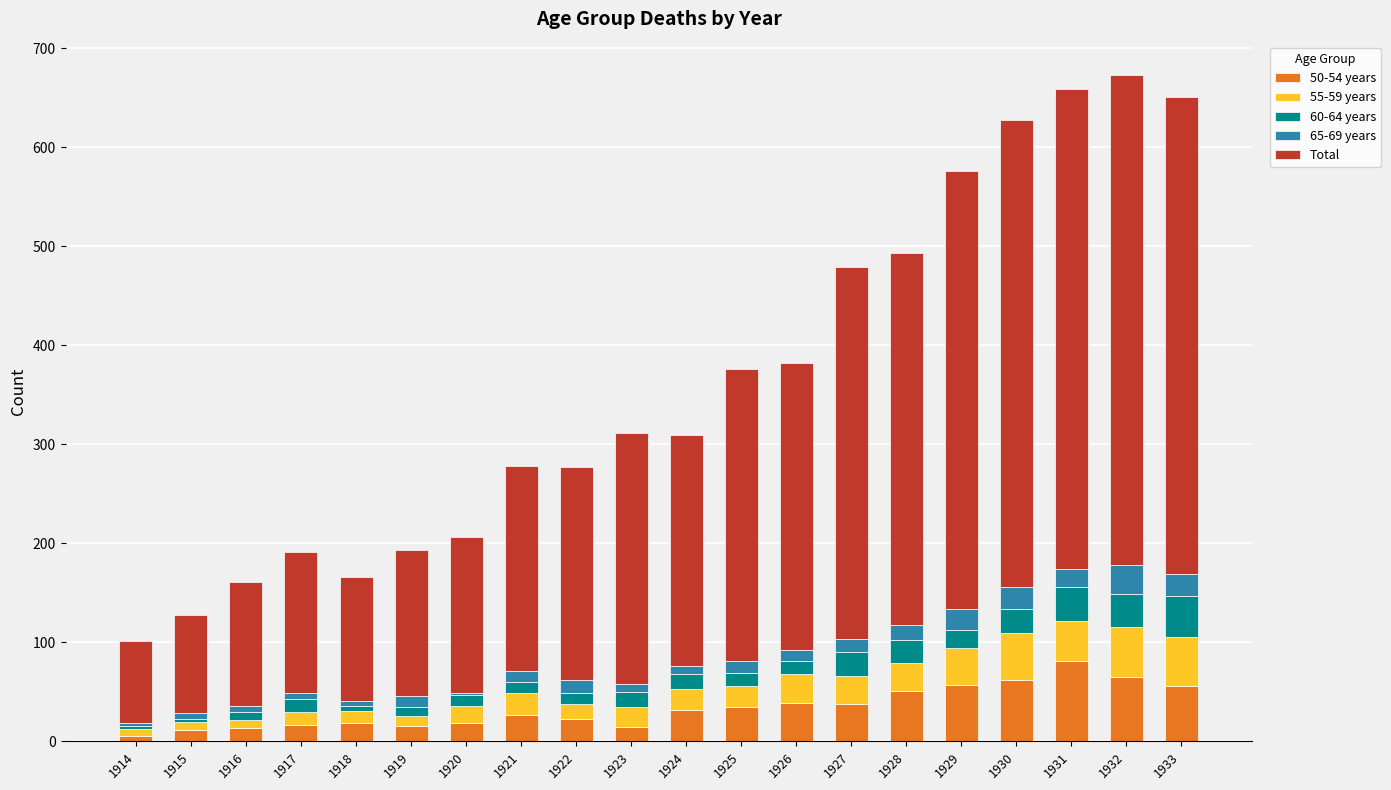

Rank the categories by 65-69 years value from highest to lowest.

1932, 1929, 1930, 1933, 1931, 1928, 1922, 1927, 1925, 1919, 1921, 1926, 1923, 1924, 1915, 1916, 1917, 1918, 1914, 1920